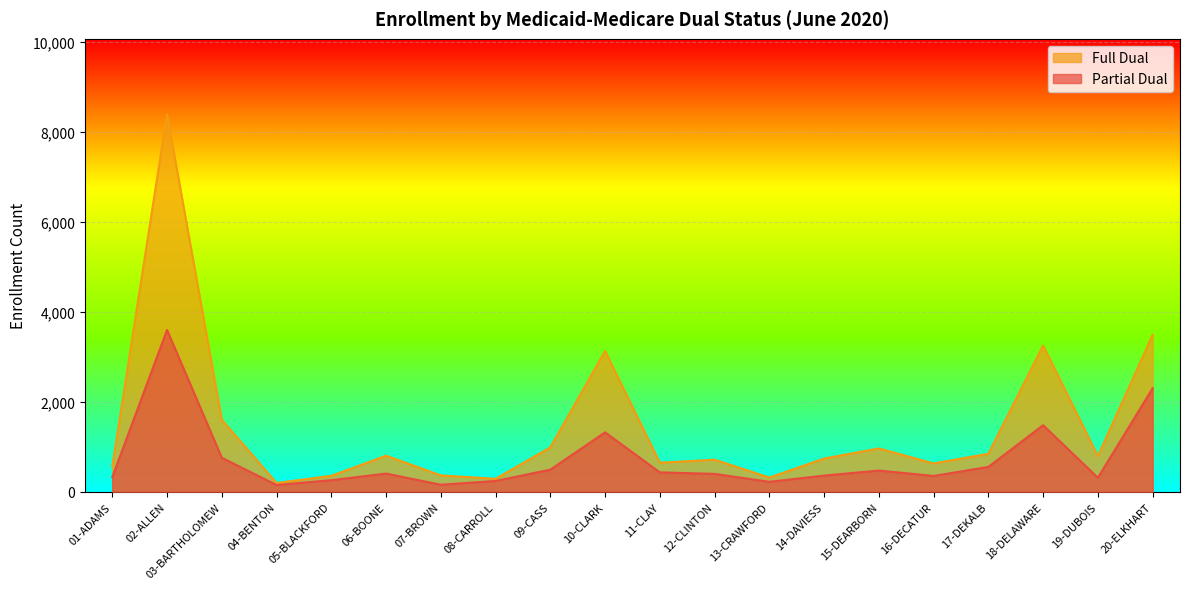

At 16-DECATUR, list the series in order from smallest to largest.

Partial Dual, Full Dual